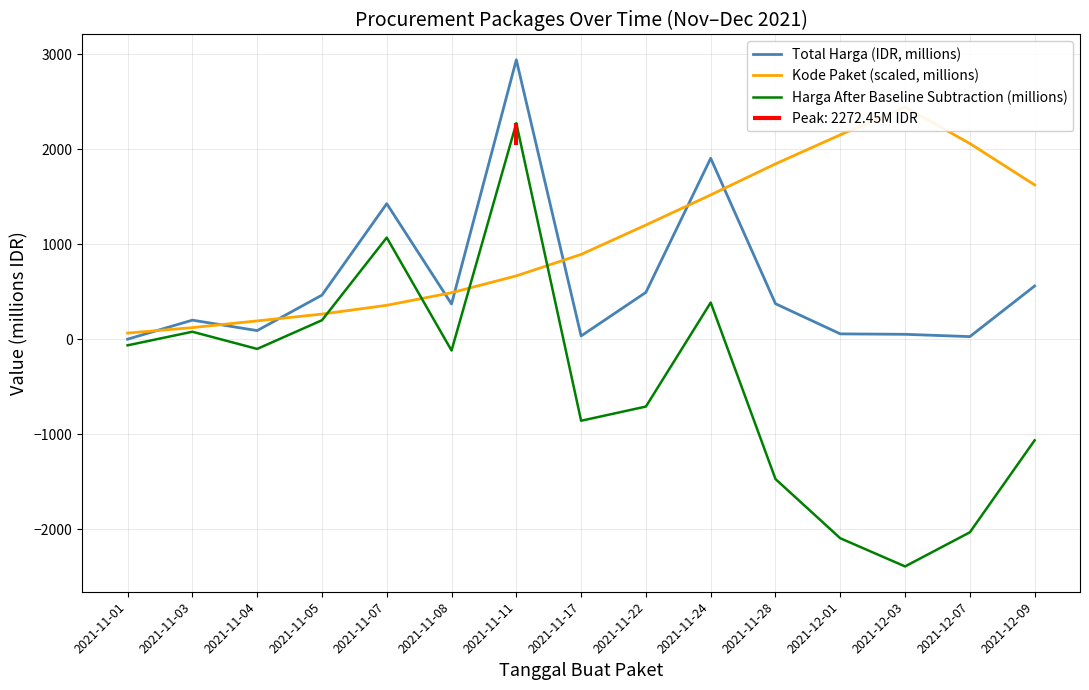

True or false: Total Harga (IDR, millions) and Kode Paket (scaled, millions) intersect in this chart.

True